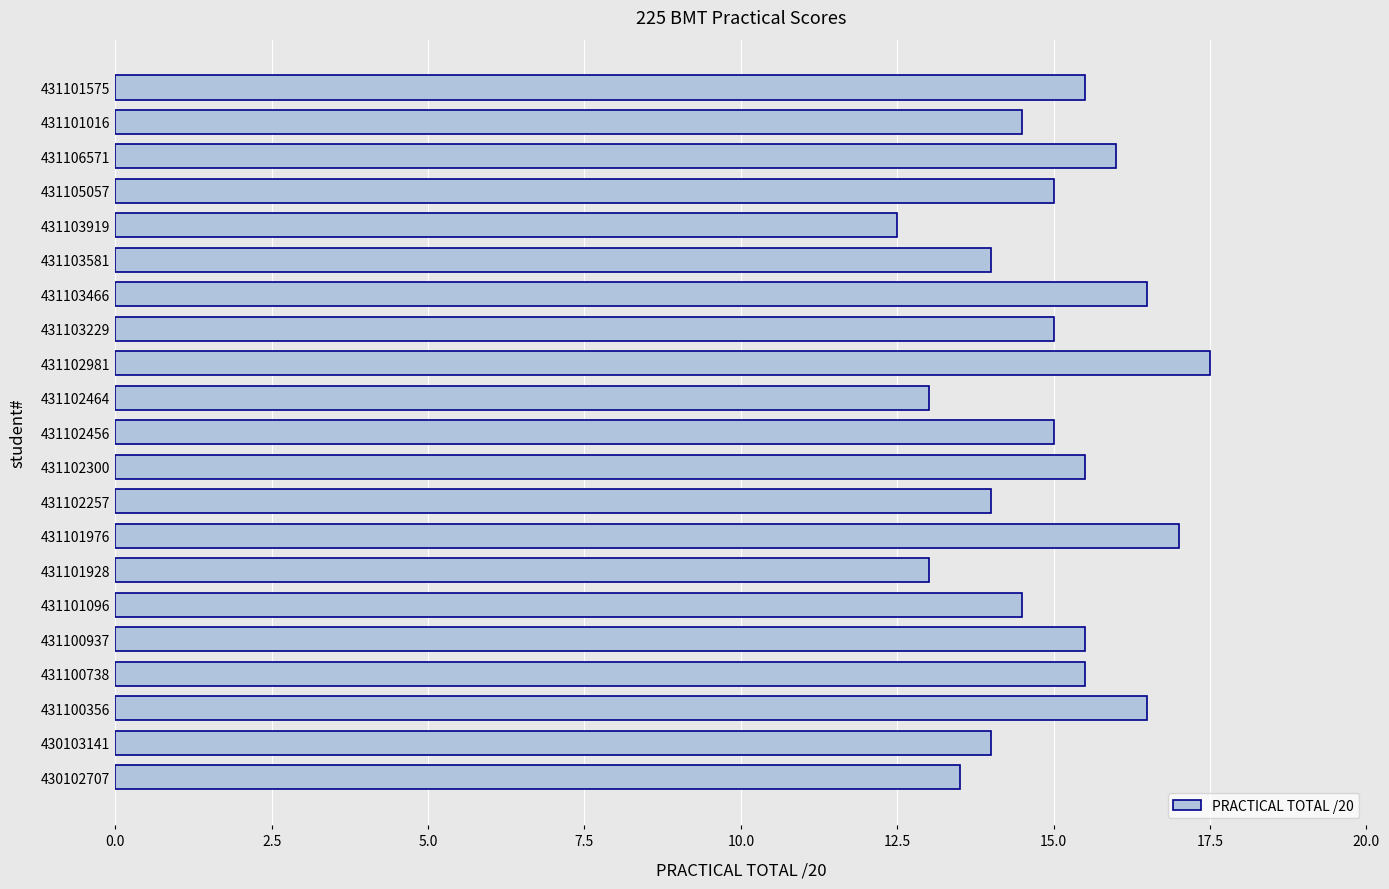

What is the smallest value displayed?

12.5